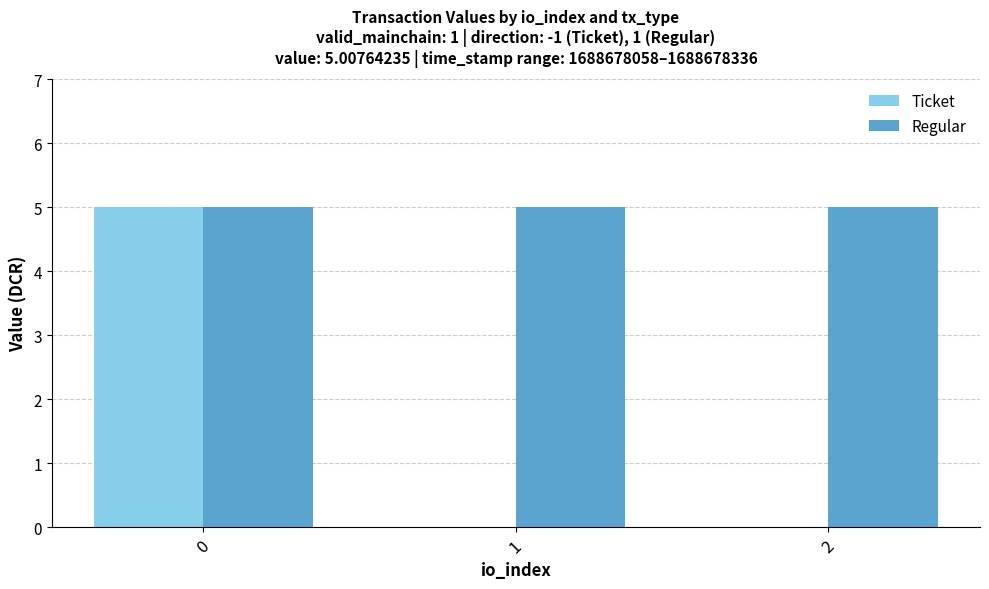

Reading right to left, extract all data points from this chart.

Ticket: 2=0.0	1=0.0	0=5.0
Regular: 2=5.0	1=5.0	0=5.0